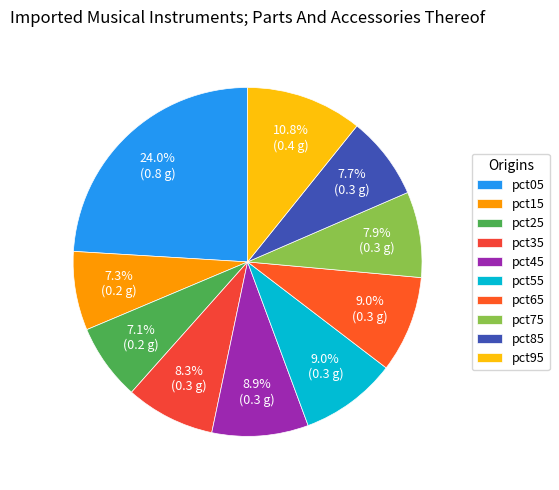

To the nearest percent, what is the combined percentage of pct35 and pct65?

17%